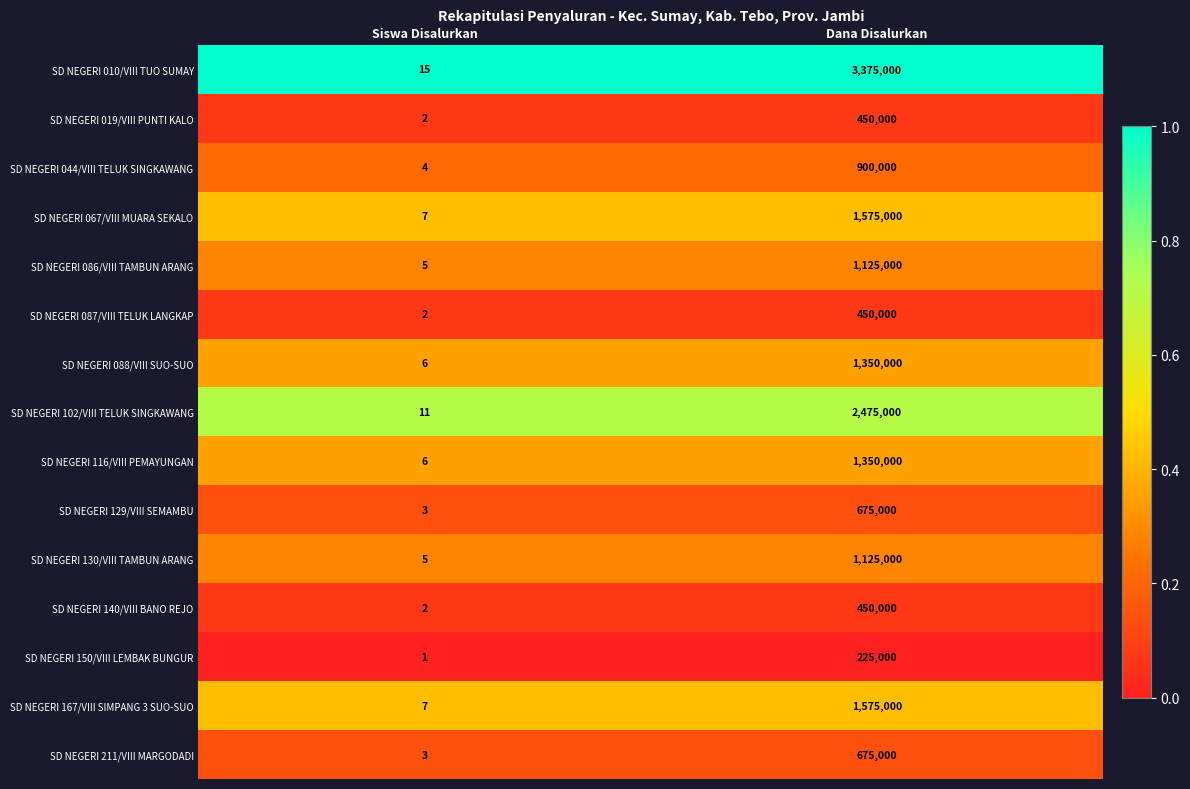

At which category is the sum across all series the highest?

Dana Disalurkan